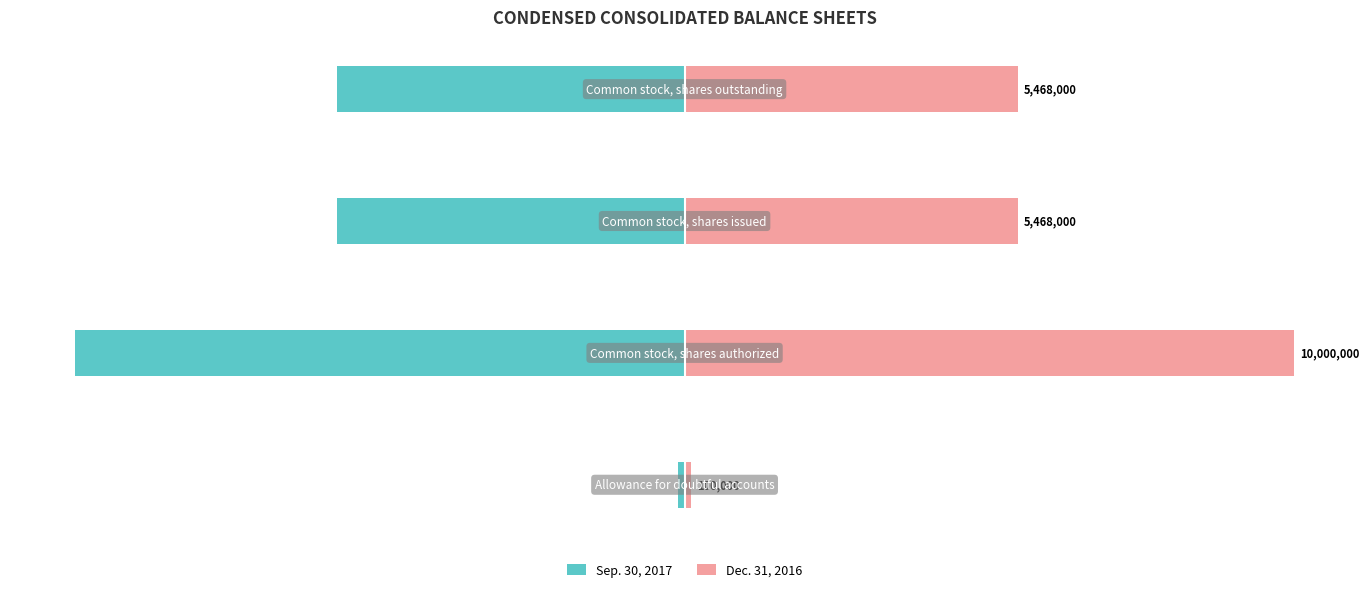

At how many categories does at least one series exceed 1800218?

3